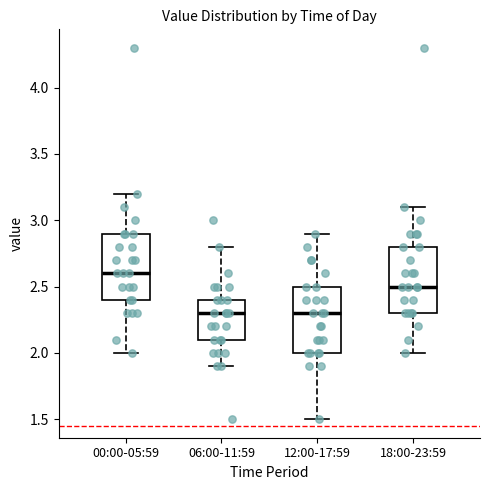

Where does the upper whisker of the box for 06:00-11:59 end on the y-axis? The values are not printed on the chart, so give them approximately, as read against the axis.

2.8